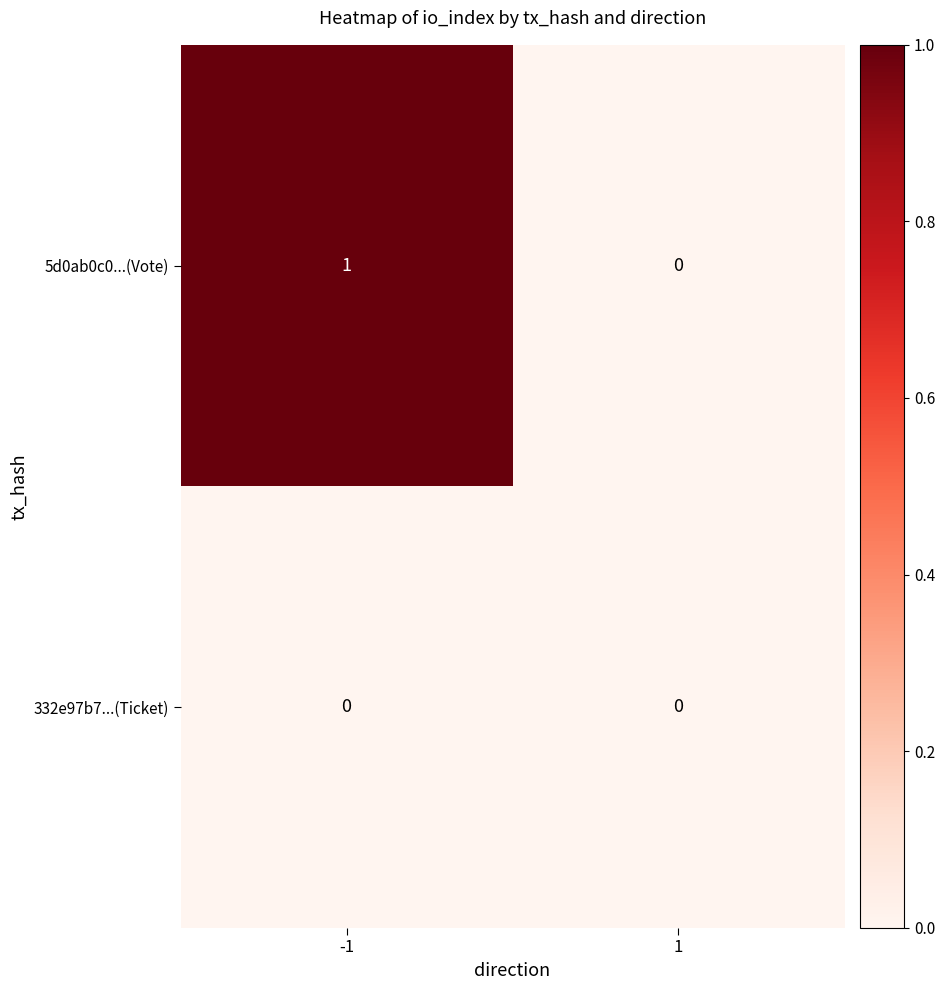

Rank the series by their average value, from highest to lowest.

5d0ab0c0...(Vote), 332e97b7...(Ticket)